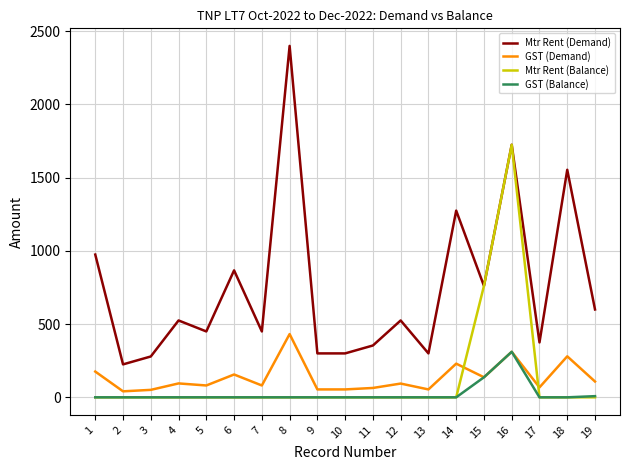

Which category has the highest value in the GST (Balance) series?

16